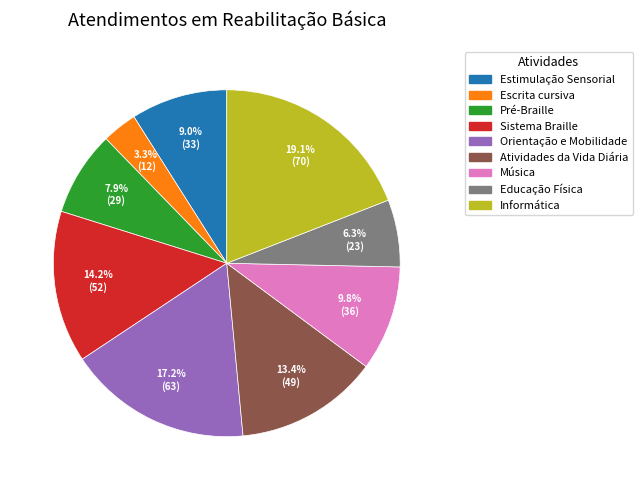

Which has a higher value, Estimulação Sensorial or Sistema Braille?

Sistema Braille